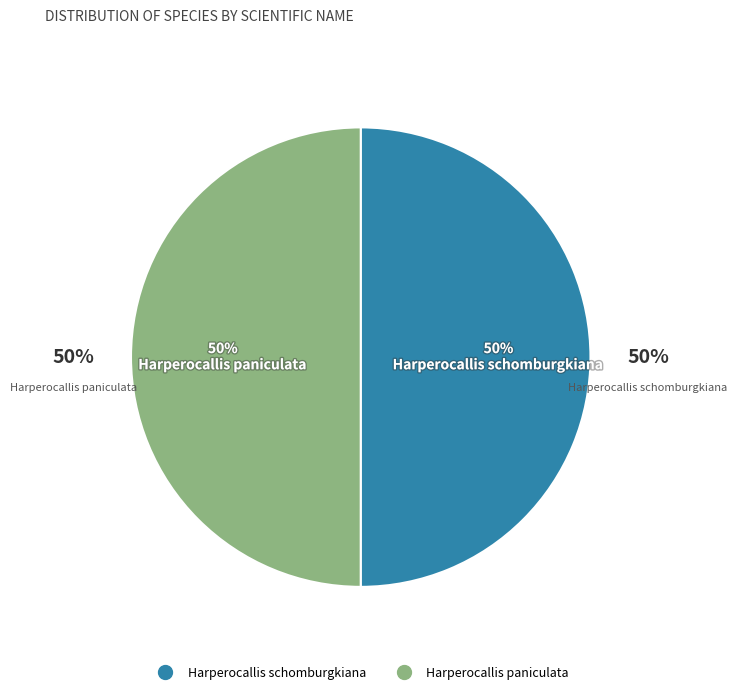

To the nearest percent, what portion does Harperocallis paniculata represent?

50%